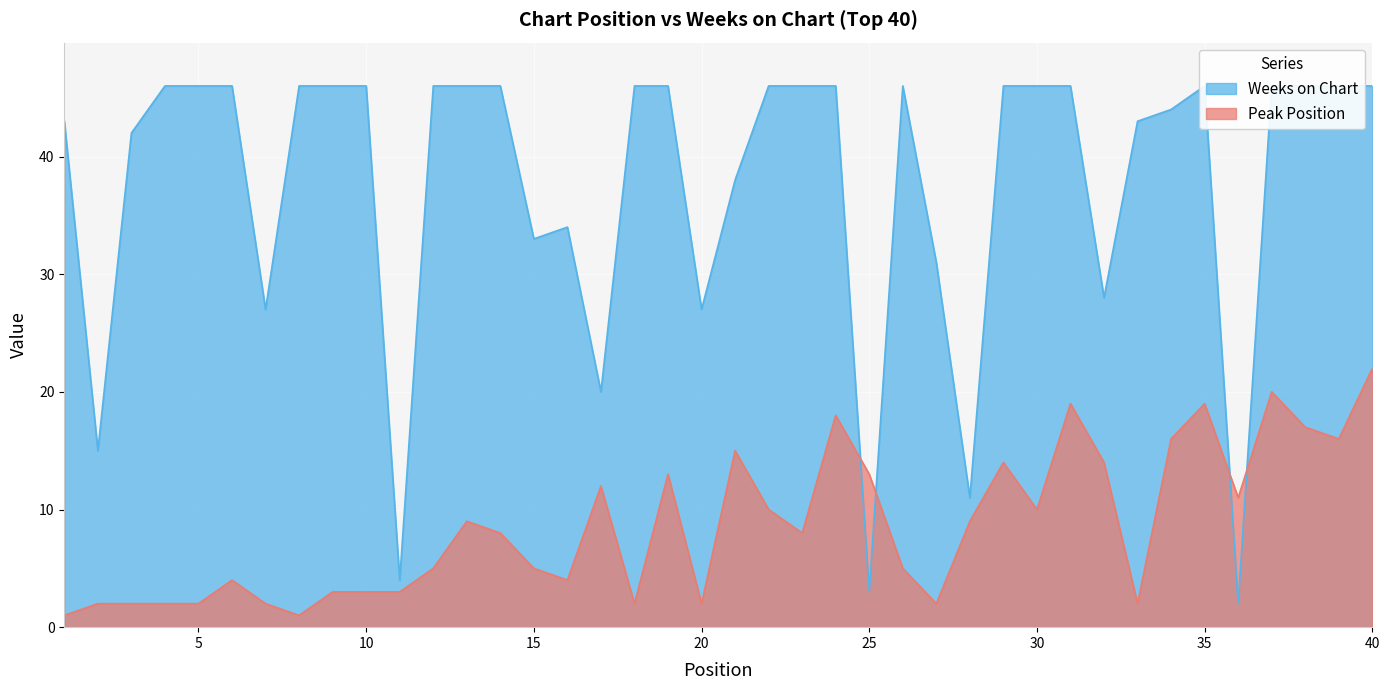

What is the average value of the Weeks on Chart series?

38